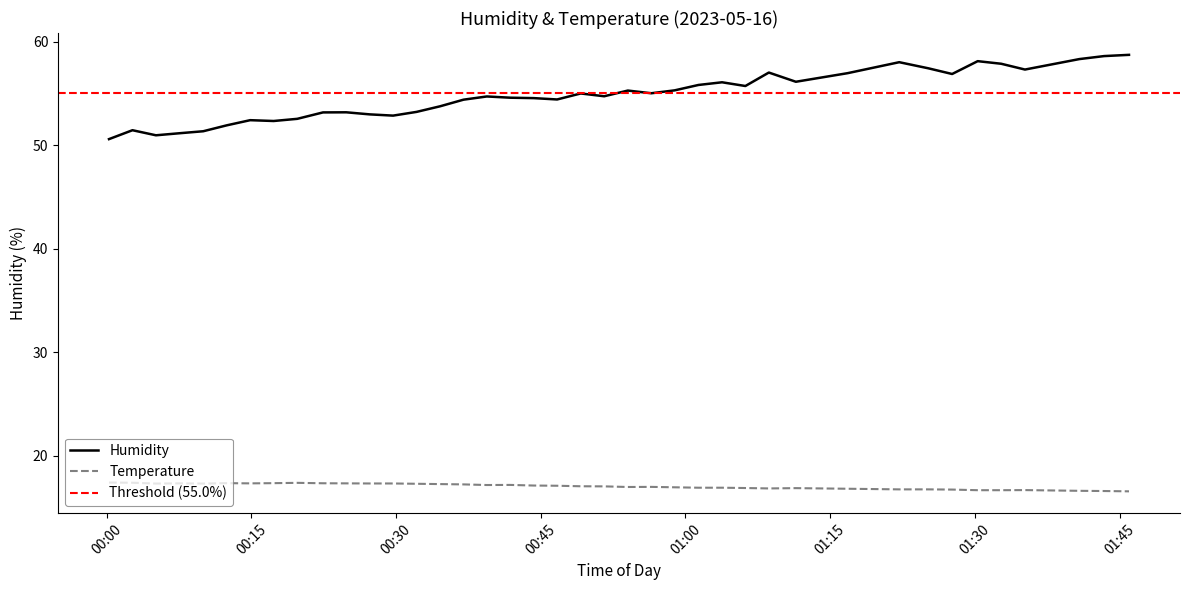

Reading left to right, extract all data points from this chart.

humidity: 50.6	51.5	51.0	51.2	51.4	51.9	52.4	52.3	52.5	53.2	53.2	53.0	52.9	53.2	53.8	54.4	54.7	54.6	54.5	54.4	55.0	54.7	55.3	55.0	55.3	55.8	56.1	55.7	57.0	56.1	57.0	58.0	57.4	56.9	58.1	57.9	57.3	58.3	58.6	58.7
temperature: 17.4	17.4	17.3	17.3	17.3	17.4	17.3	17.4	17.4	17.4	17.3	17.3	17.3	17.3	17.3	17.2	17.2	17.2	17.1	17.1	17.1	17.1	17.0	17.0	17.0	16.9	16.9	16.9	16.9	16.9	16.8	16.8	16.8	16.7	16.7	16.7	16.7	16.6	16.6	16.6